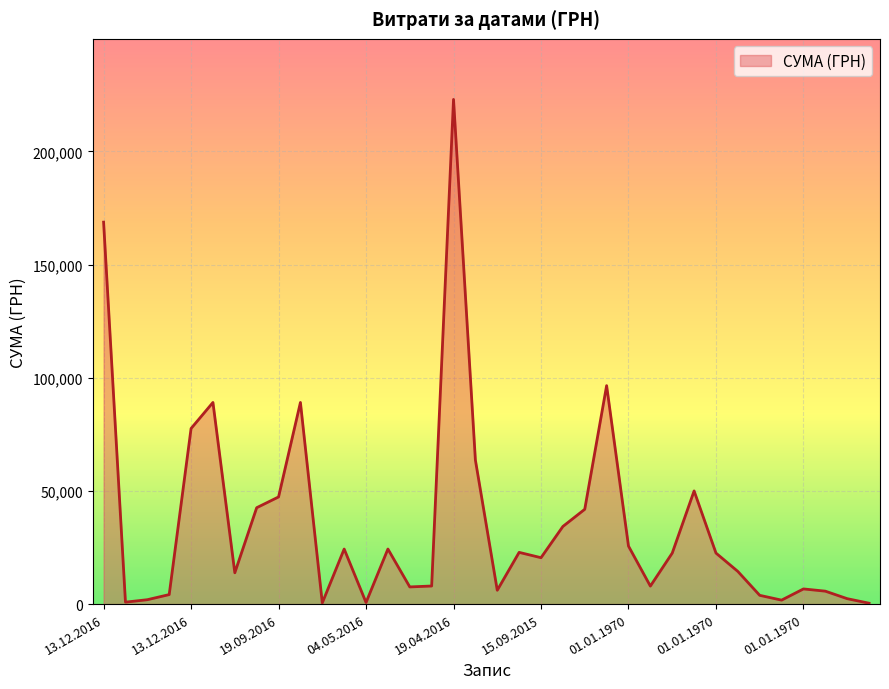

Does the chart display data point markers on the line(s)?

No